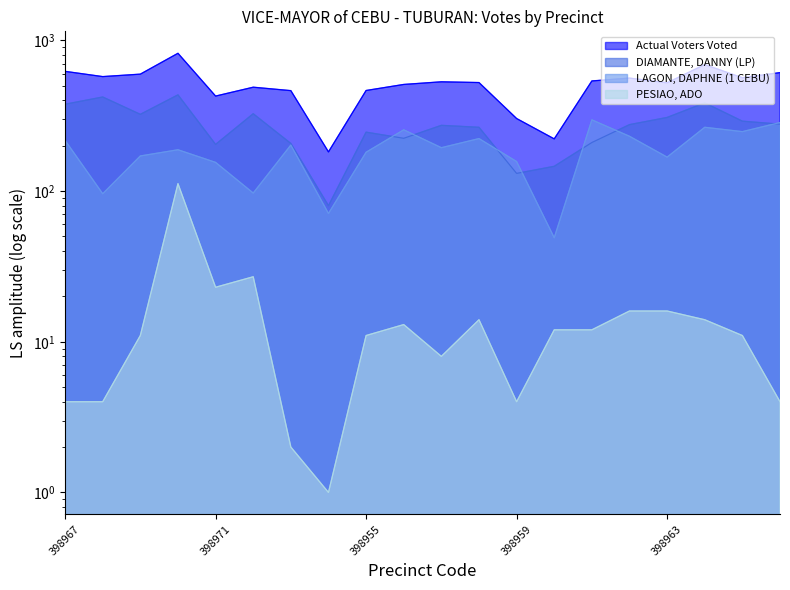

What is the total value across all series at 398962?

1085